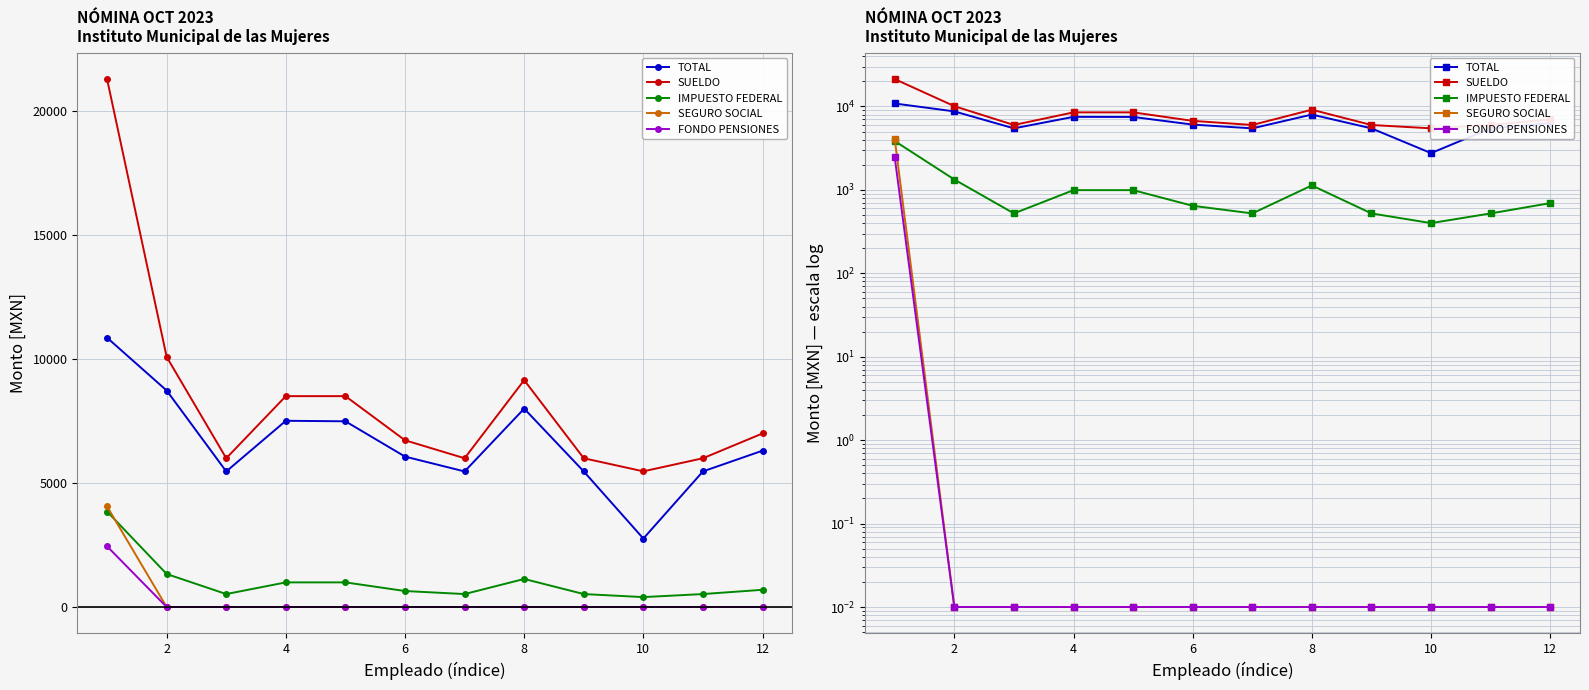

Is the value of FONDO PENSIONES at 8 greater than the value of IMPUESTO FEDERAL at 8?

No